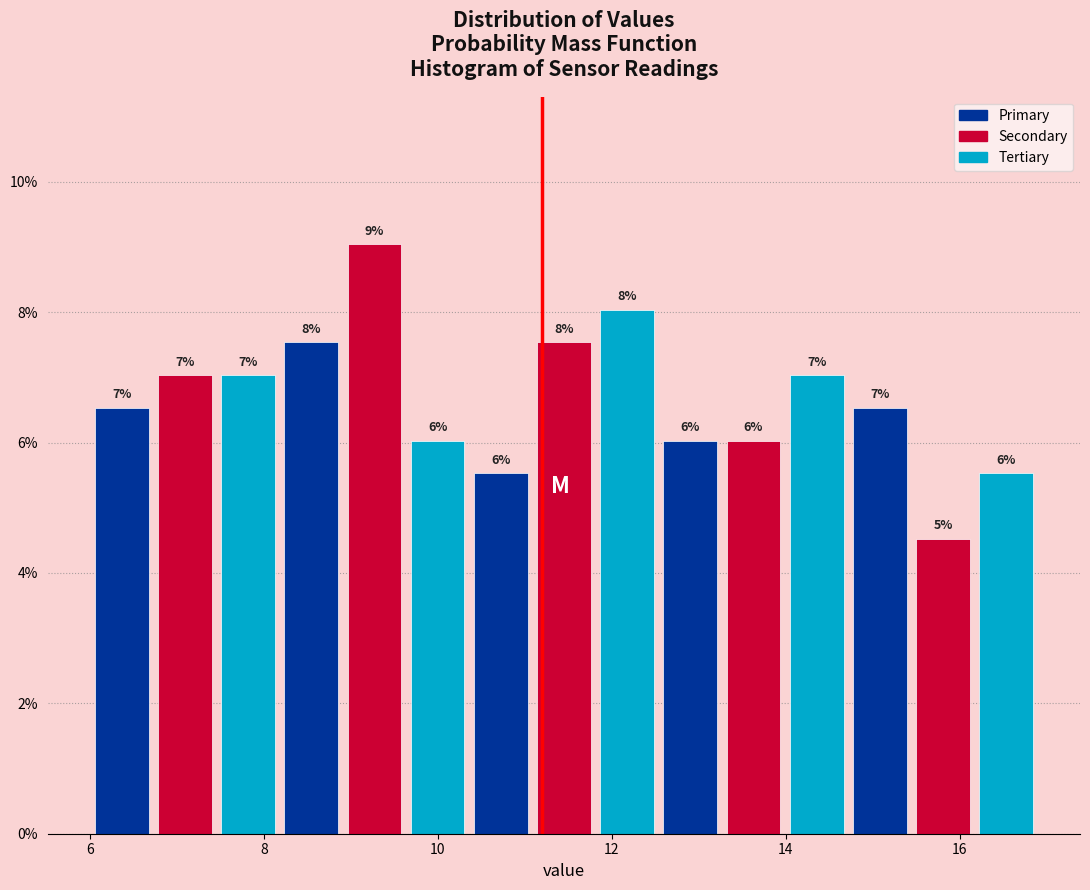

Read against the x-axis, roughly where is the centre of the tallest bar?

9.2